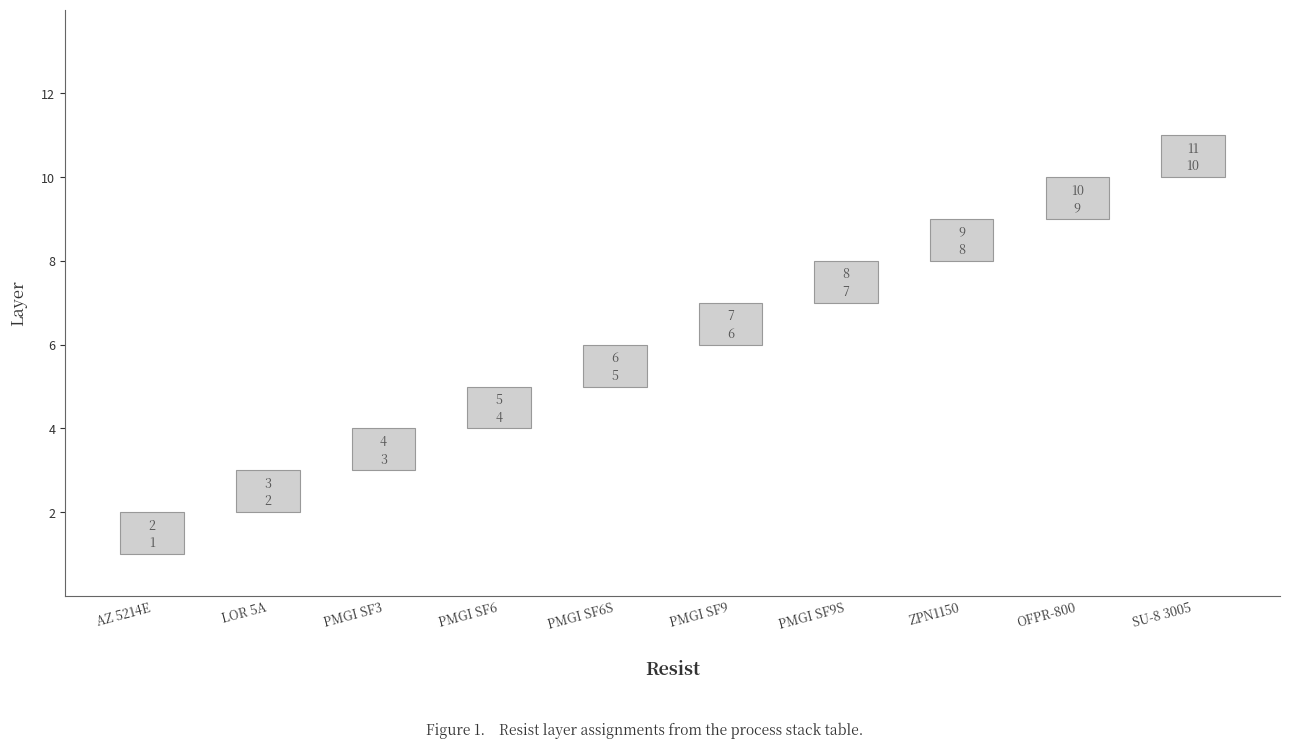

Which label corresponds to the smallest value in the chart?

AZ 5214E